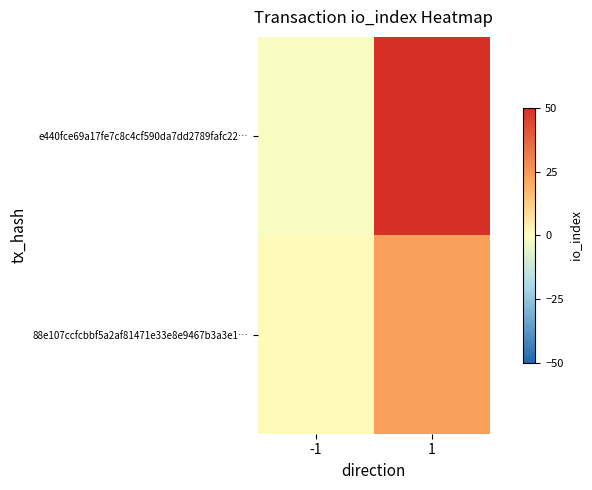

Which label corresponds to the smallest value in the chart?

-1